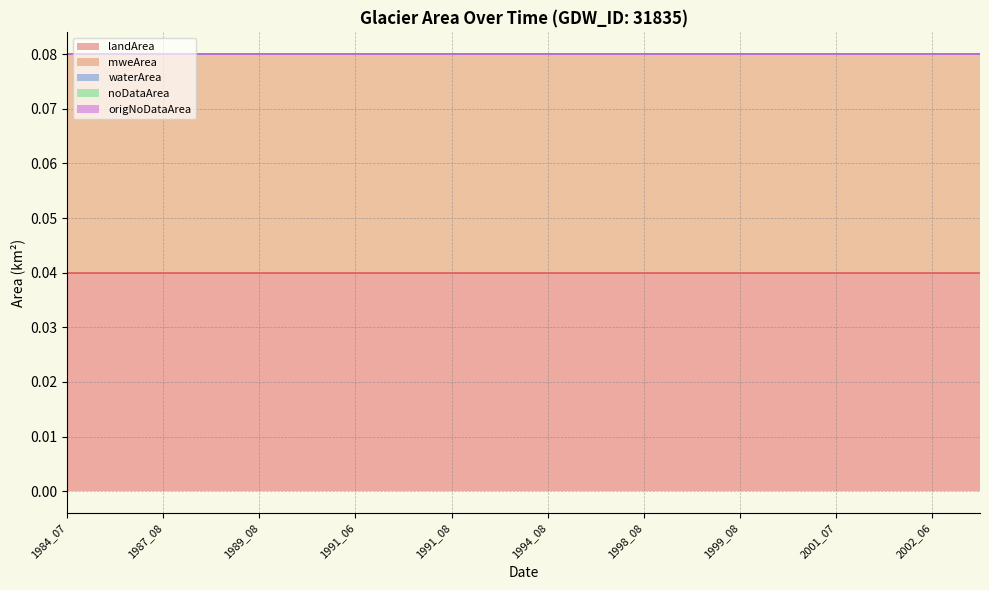

Which series has the largest range (max minus min)?

landArea